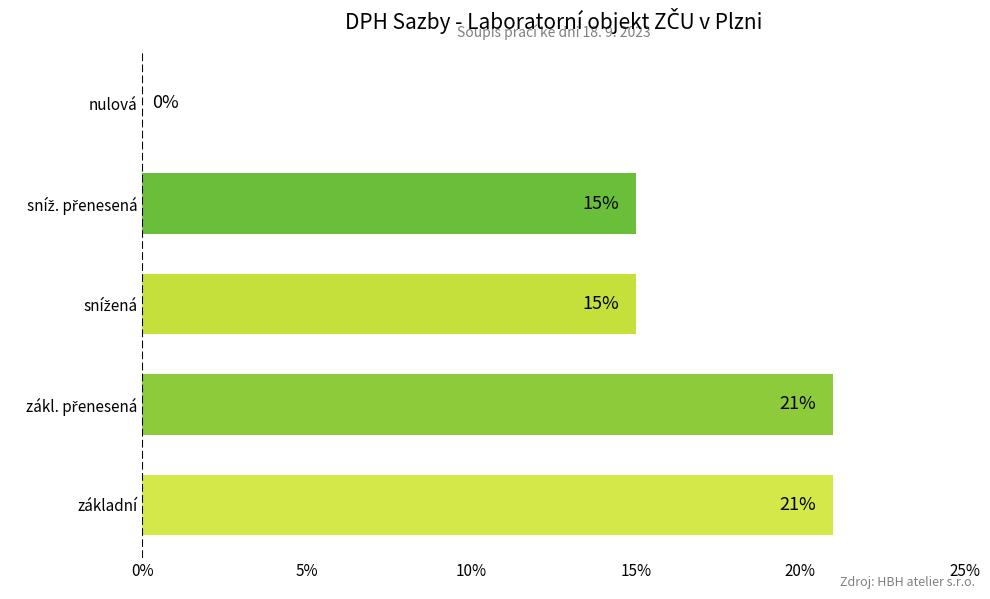

What is the change in value from základní to nulová?

-21